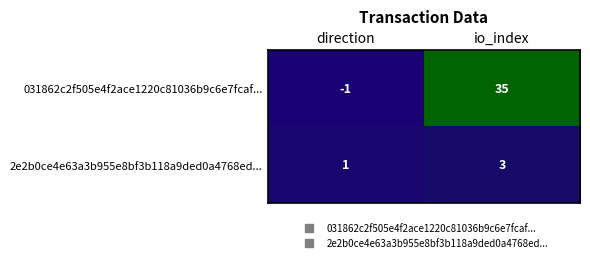

At io_index, list the series in order from largest to smallest.

031862c2f505e4f2ace1220c81036b9c6e7fcaf..., 2e2b0ce4e63a3b955e8bf3b118a9ded0a4768ed...